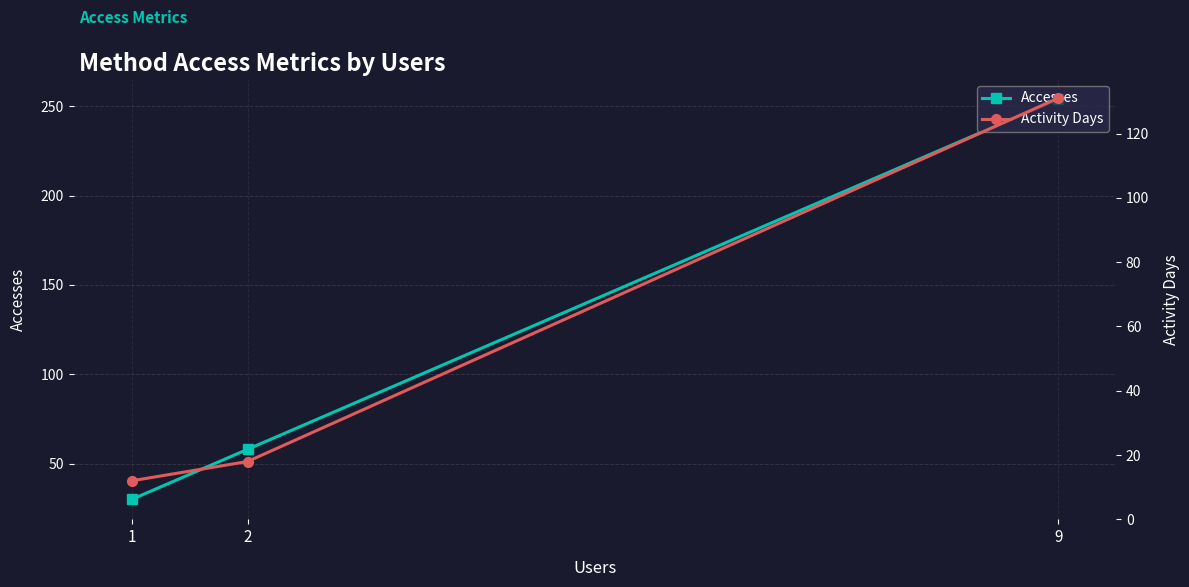

List the series in order of their peak value, lowest first.

Activity Days, Accesses